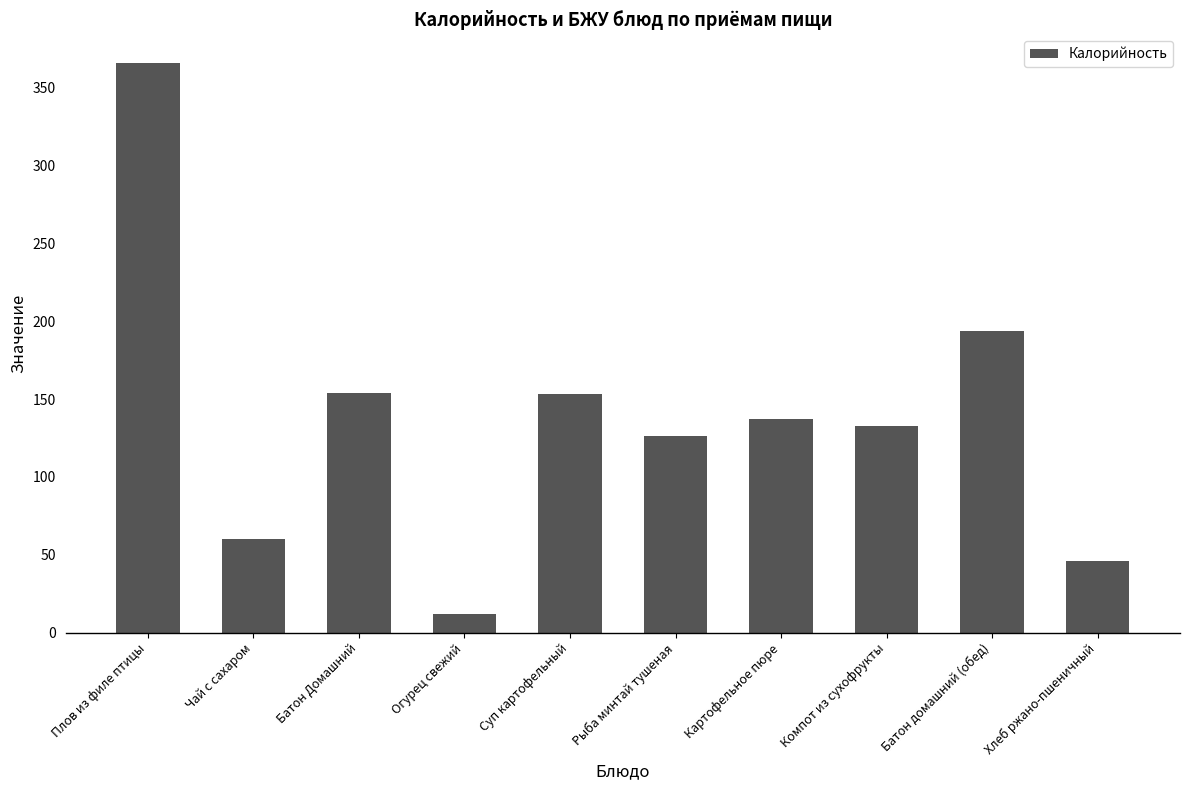

What is the ratio of the value at Батон домашний (обед) to the value at Плов из филе птицы?

0.5